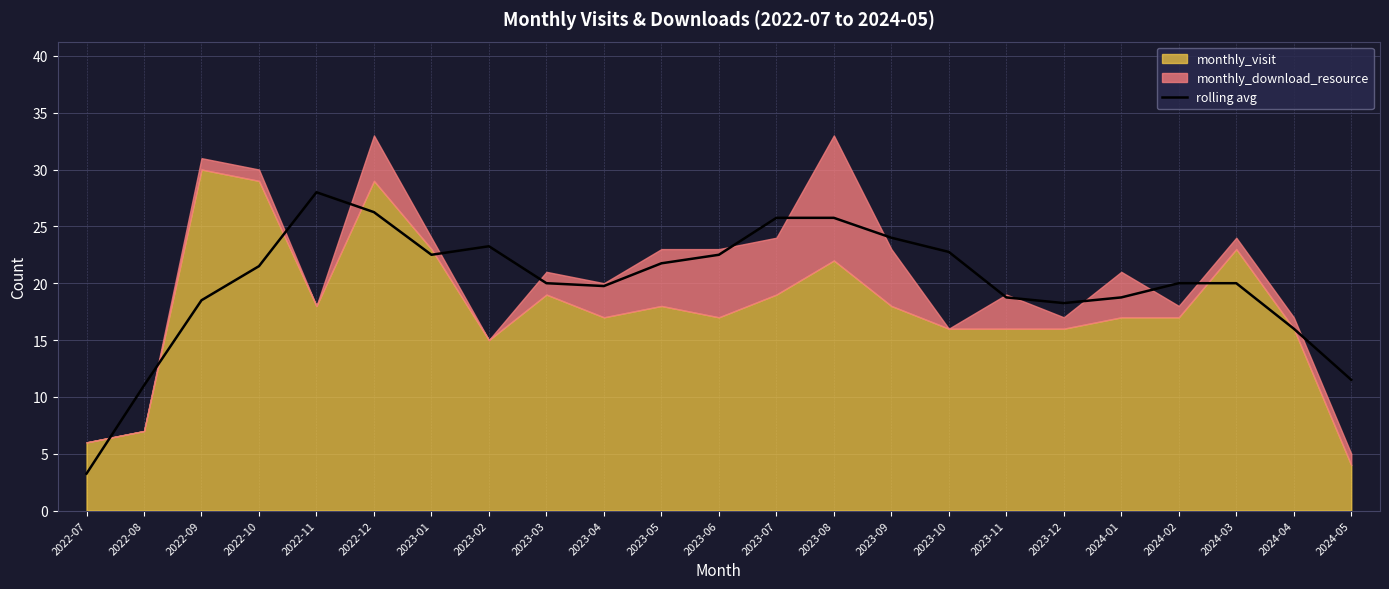

Where is the first local minimum?

2023-01